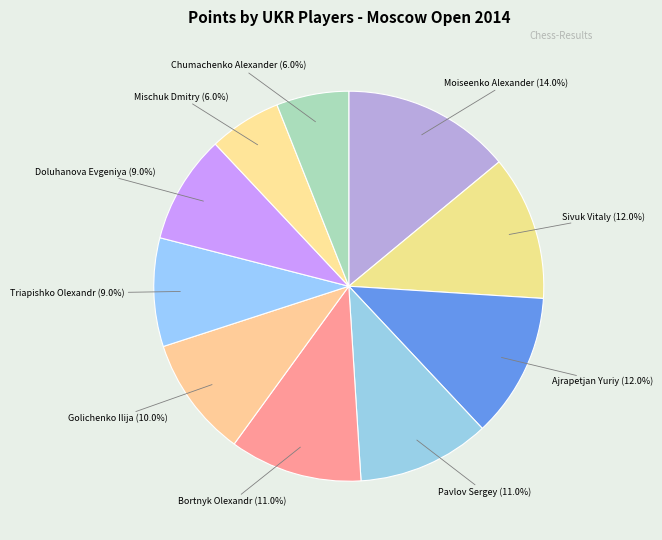

What is the largest slice in the pie chart?

Moiseenko Alexander